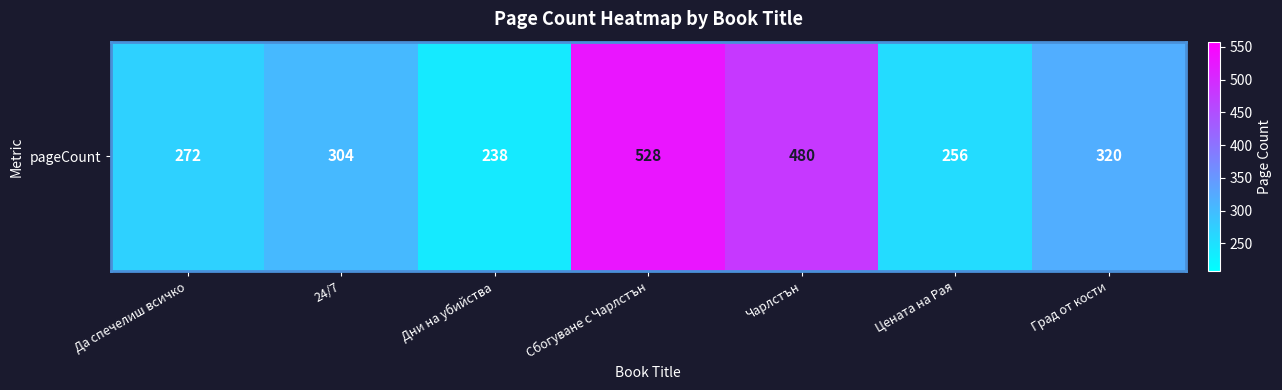

What is the greatest value displayed?

528